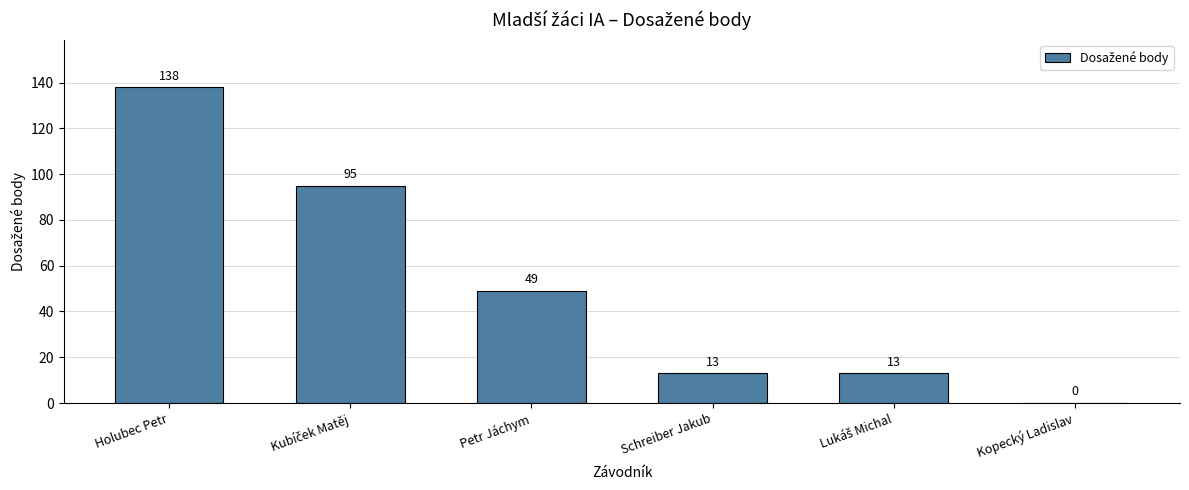

The chart shows a value of 13 at Schreiber Jakub. True or false?

True